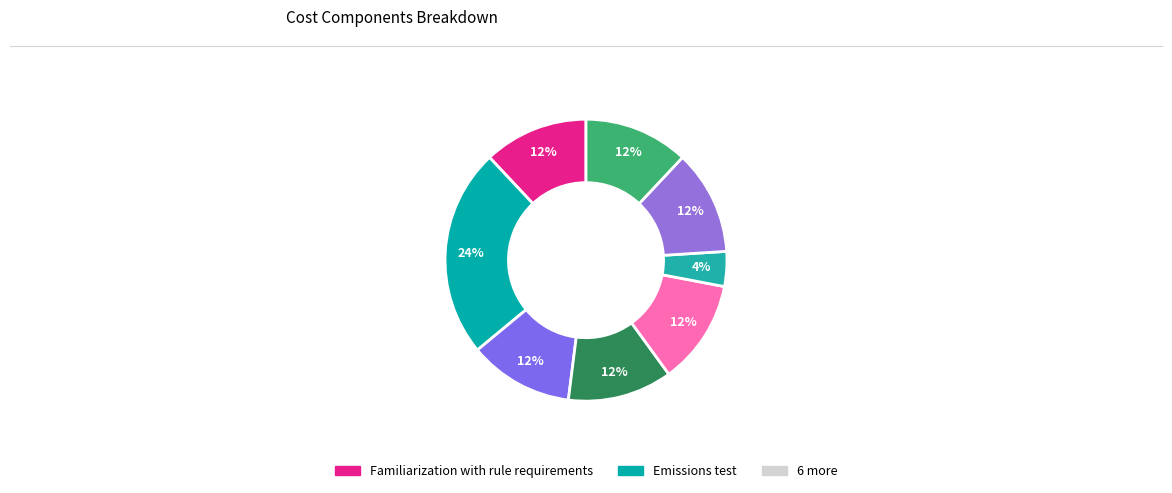

How many segments does this pie chart have?

8